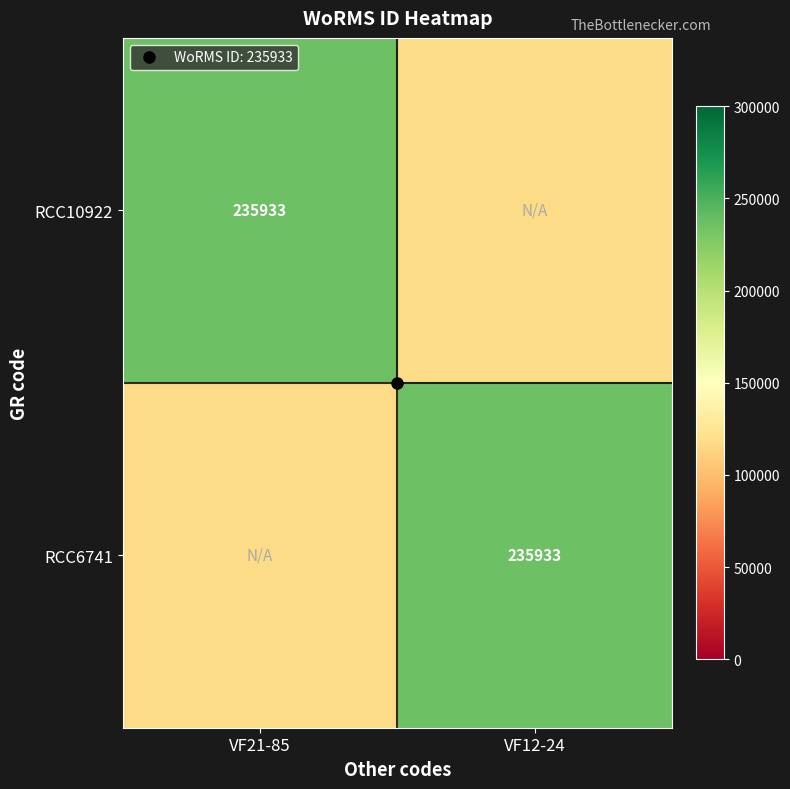

At which label does RCC6741 reach its peak?

VF12-24